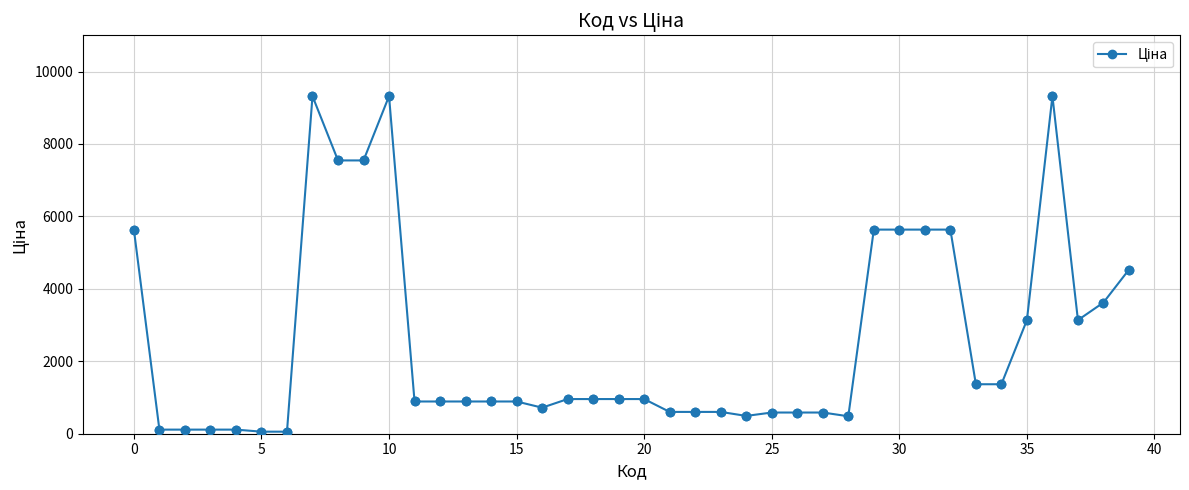

What is the difference between the second highest and second lowest values?

9264.7